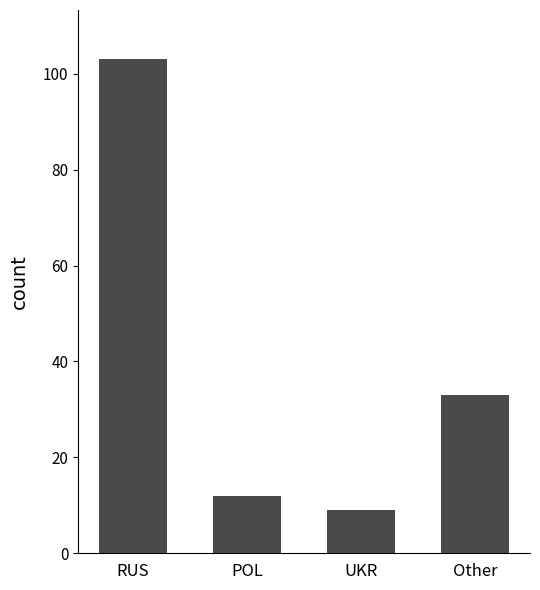

Approximately how many times larger is the value at RUS compared to POL?

8.6